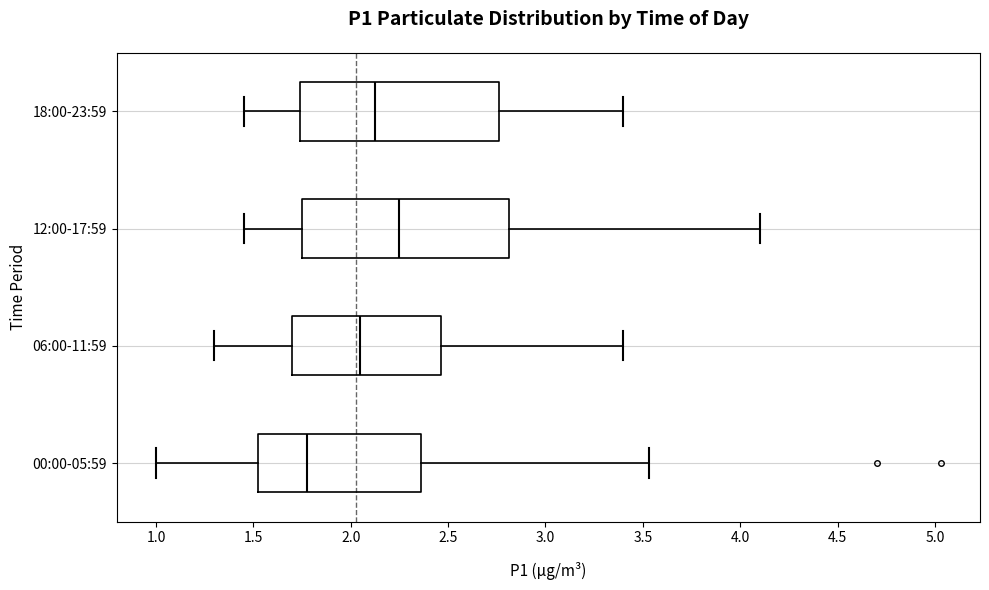

Reading bottom to top, read every box against the x-axis: the position of its median line, the range the box covers, and the ends of its whiskers. The values are not printed on the chart, so give them approximately, as read against the axis.

00:00-05:59: median 1.80, box 1.50 to 2.35, whiskers 1.00 to 3.55
06:00-11:59: median 2.05, box 1.70 to 2.45, whiskers 1.30 to 3.40
12:00-17:59: median 2.25, box 1.75 to 2.80, whiskers 1.45 to 4.10
18:00-23:59: median 2.15, box 1.75 to 2.75, whiskers 1.45 to 3.40